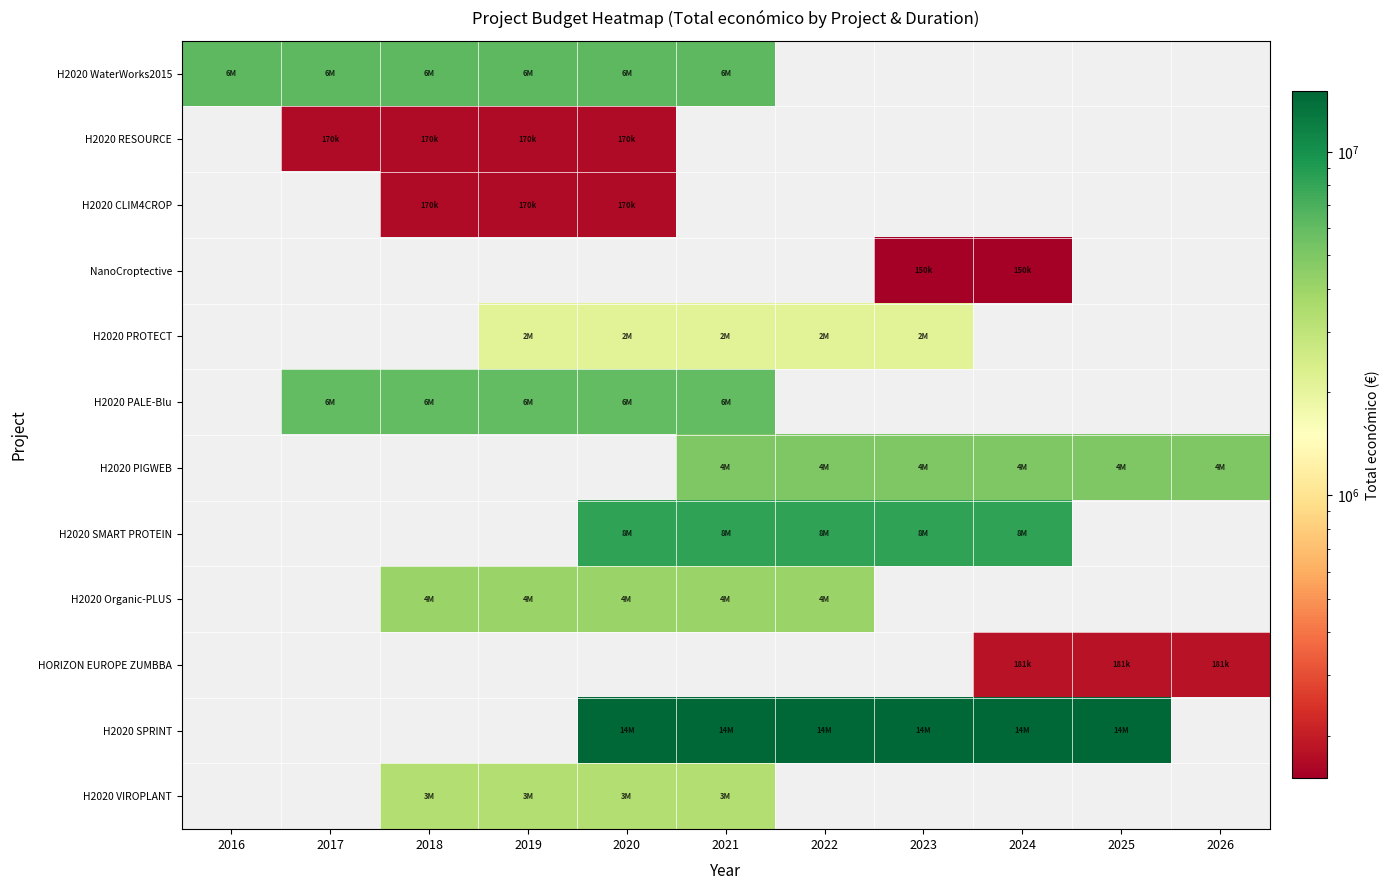

Between 2016 and 2023, which series saw the biggest shift?

H2020 SPRINT